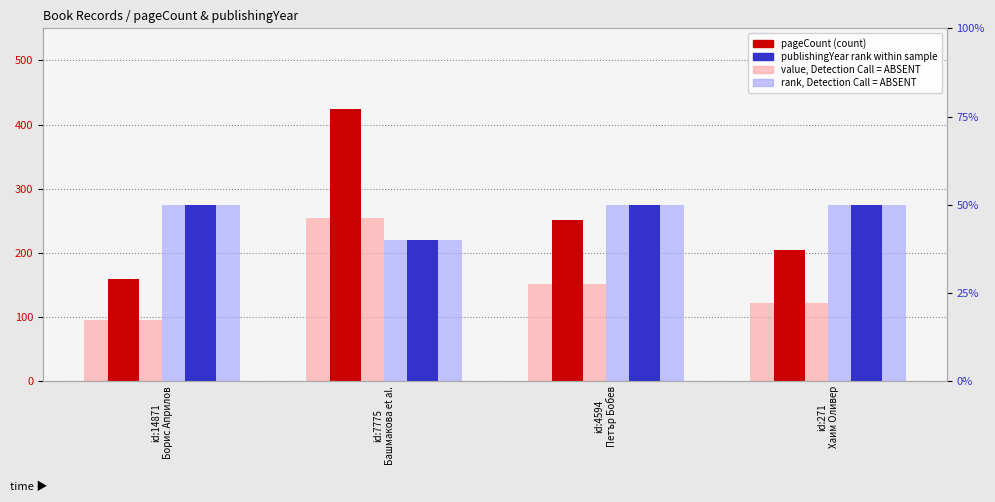

Reading right to left, list all the values displayed in this chart.

value, Detection Call = ABSENT: 122.4	151.2	254.4	96.0
pageCount (count): 204.0	252.0	424.0	160.0
rank, Detection Call = ABSENT: 50.0	50.0	40.0	50.0
publishingYear rank within sample: 50.0	50.0	40.0	50.0